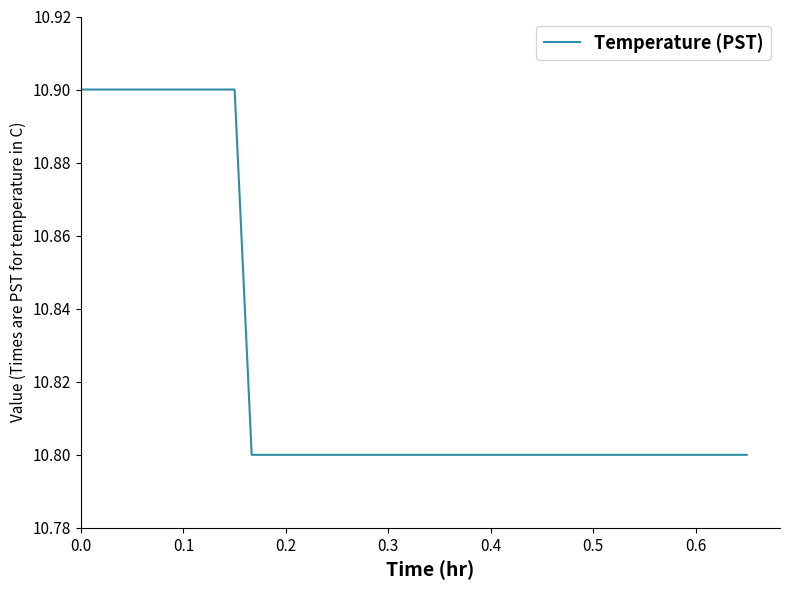

What is the minimum value shown in the chart?

10.8